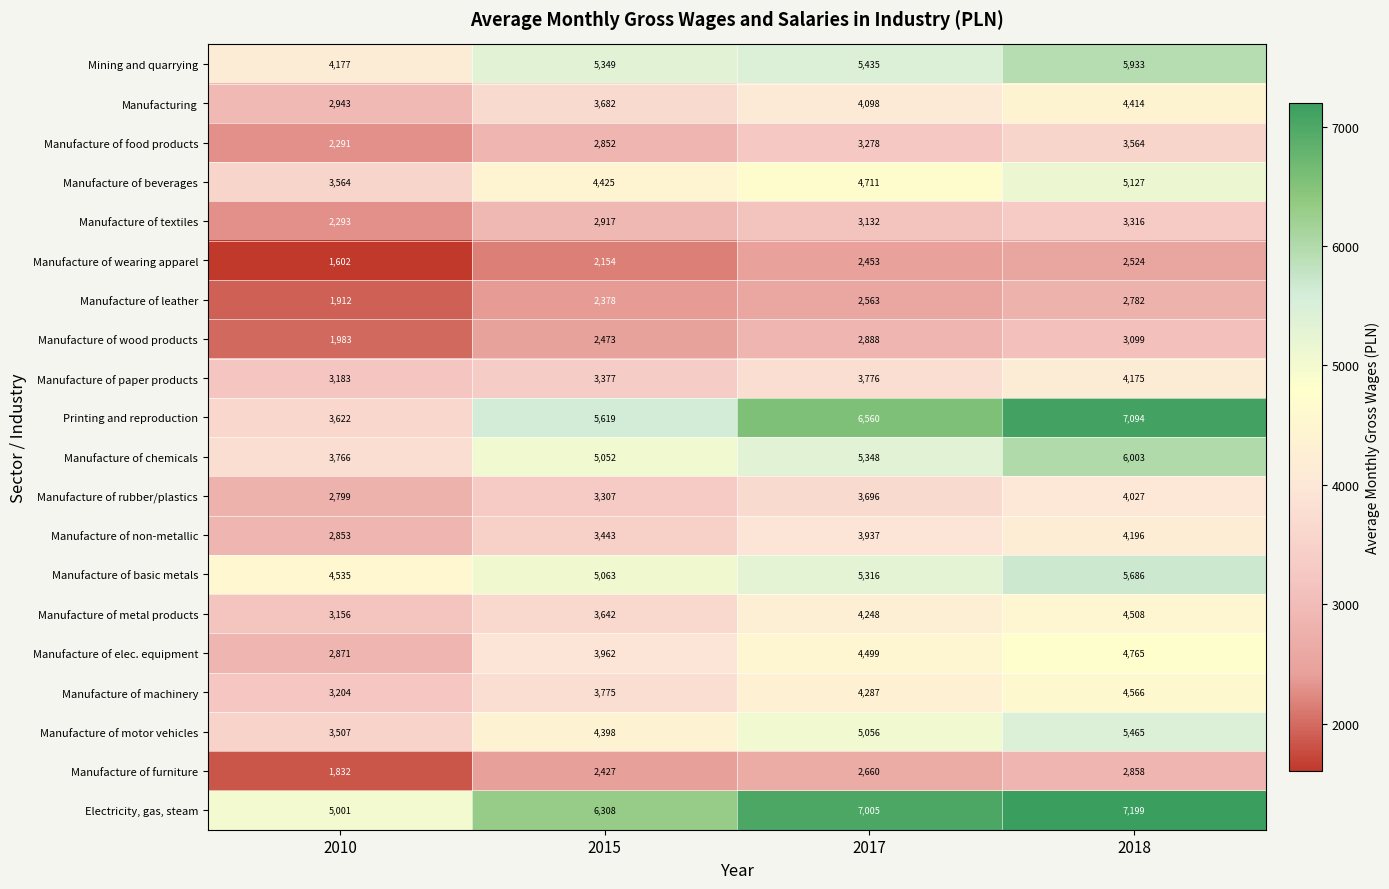

What is the average value of the Manufacture of beverages series?

4457